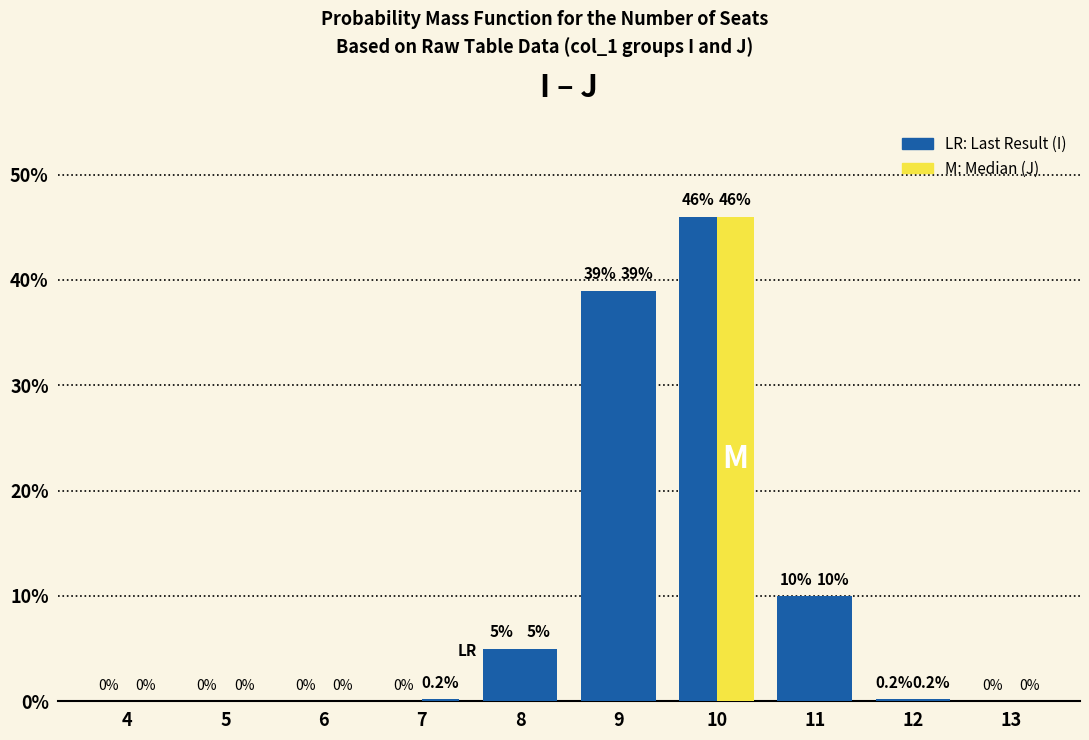

How many groups of bars are there?

10